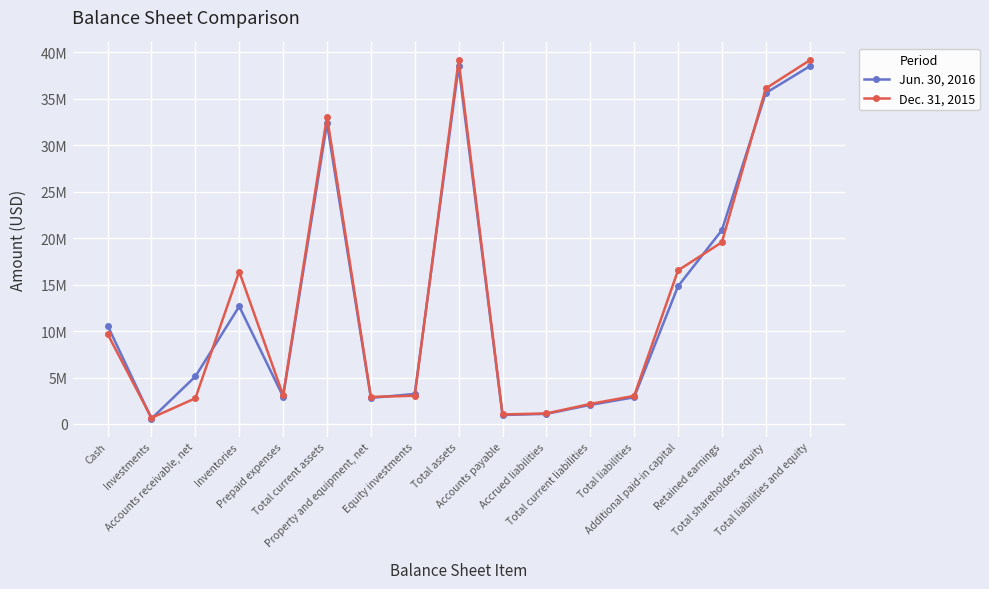

Does the chart have visible grid lines?

Yes